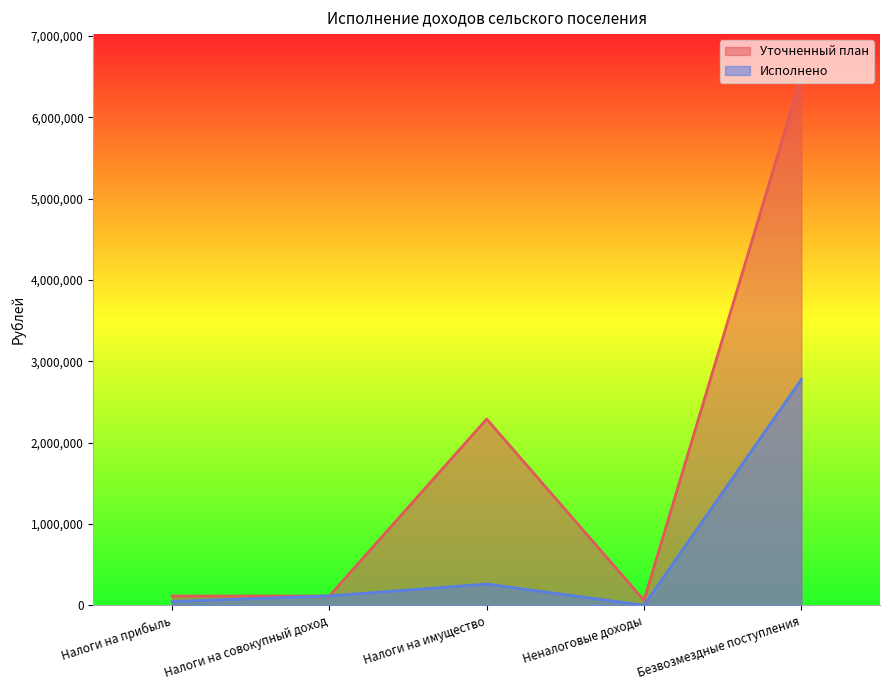

Is it true that Уточненный план equals 2289999.9 at Налоги на имущество?

True